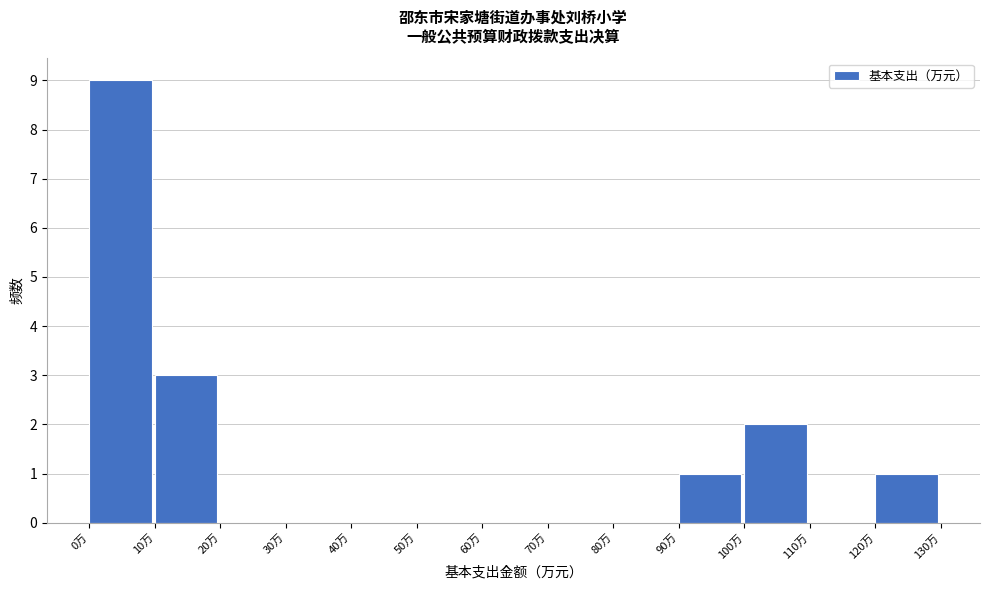

Reading left to right, list every bar in this chart as the range it spans on the x-axis followed by its height. The values are not printed on the chart, so give them approximately, as read against the axis.

0 to 10: 9
10 to 20: 3
20 to 30: 0
30 to 40: 0
40 to 50: 0
50 to 60: 0
60 to 70: 0
70 to 80: 0
80 to 90: 0
90 to 100: 1
100 to 110: 2
110 to 120: 0
120 to 130: 1